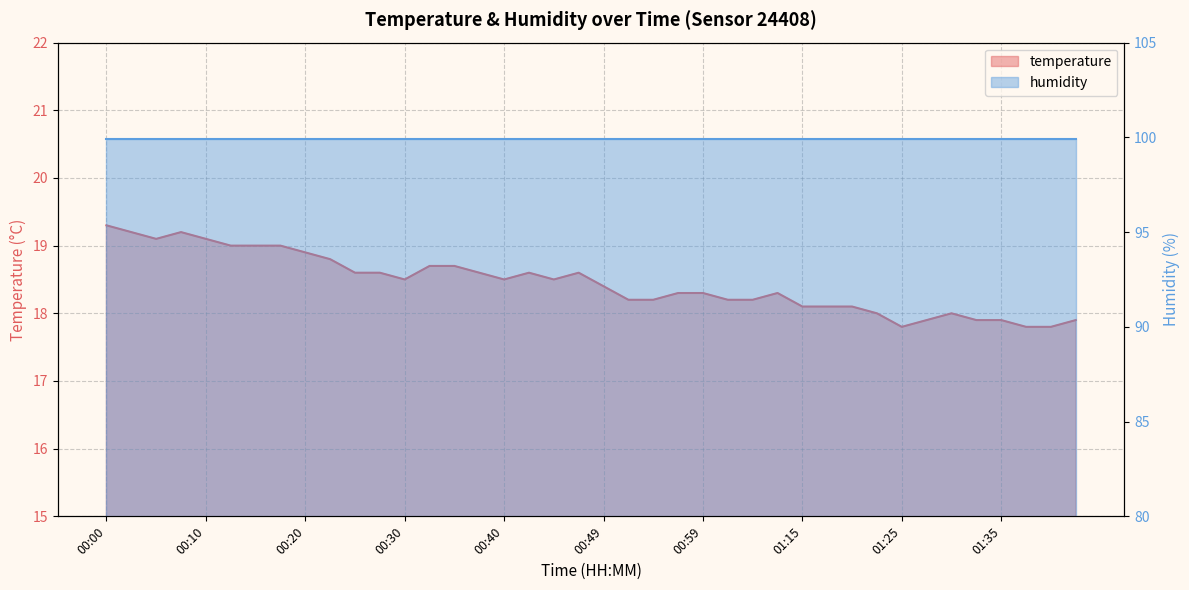

How many data points are less than 18?

7